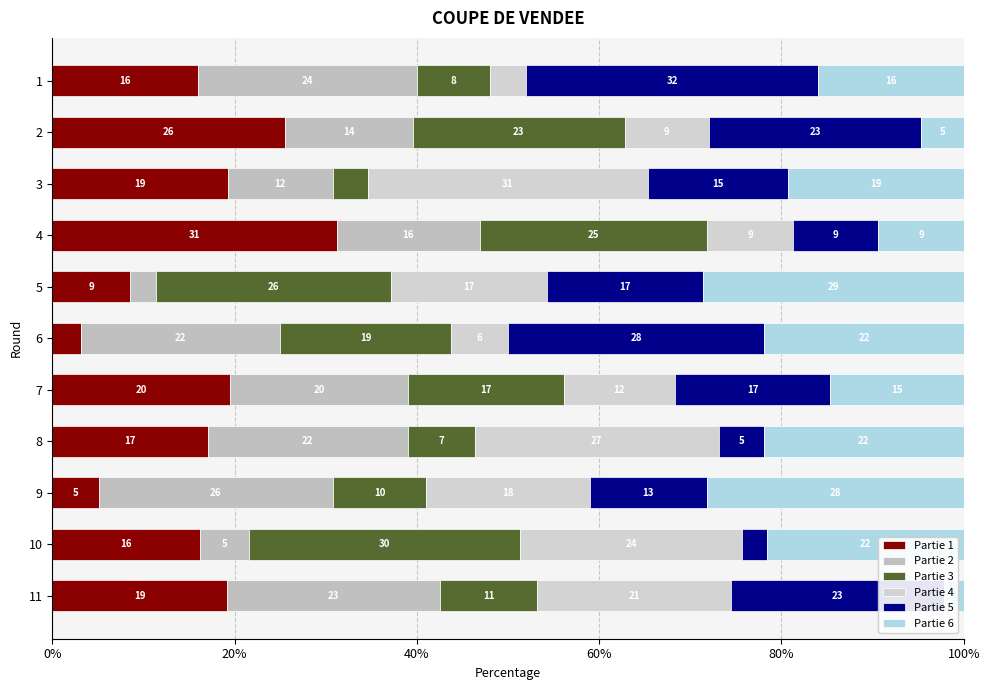

At how many categories does at least one series exceed 6?

11